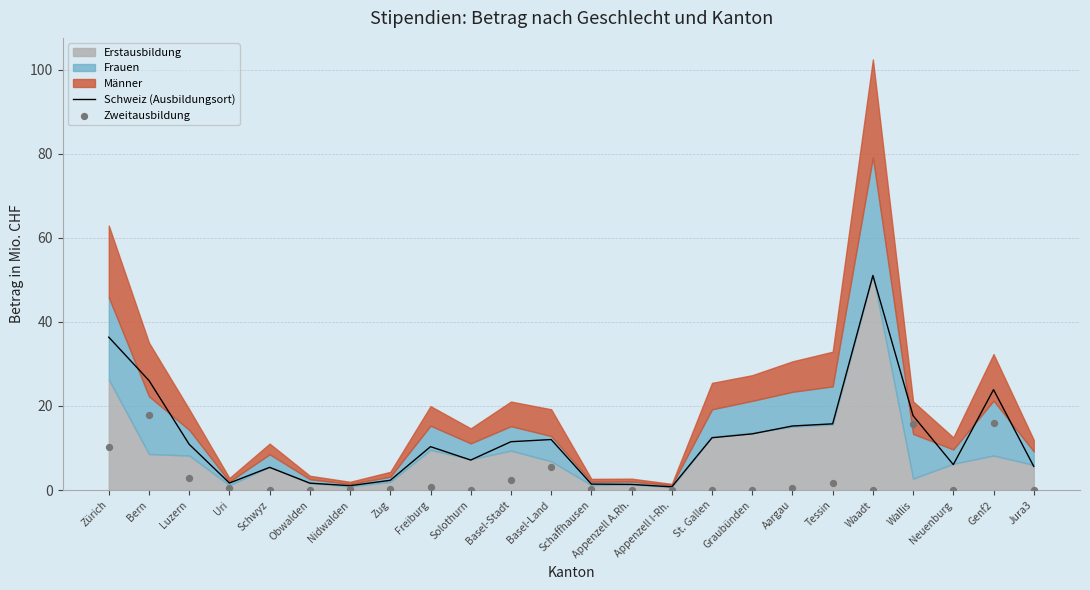

Which series has the largest total across all categories?

Schweiz (Ausbildungsort)